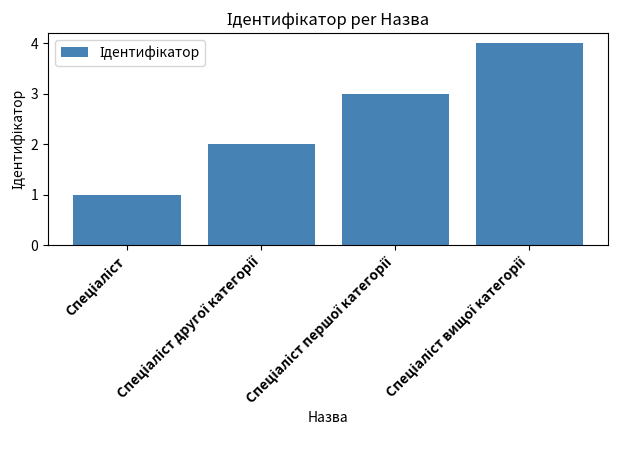

What is the difference between the maximum and minimum values?

3